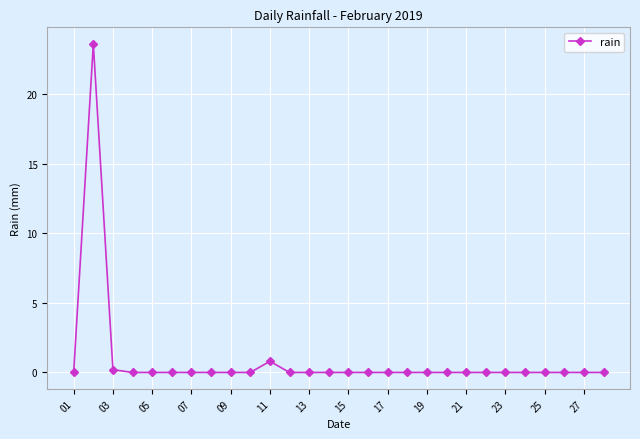

True or false: the data has more than 1 interior local peaks.

True